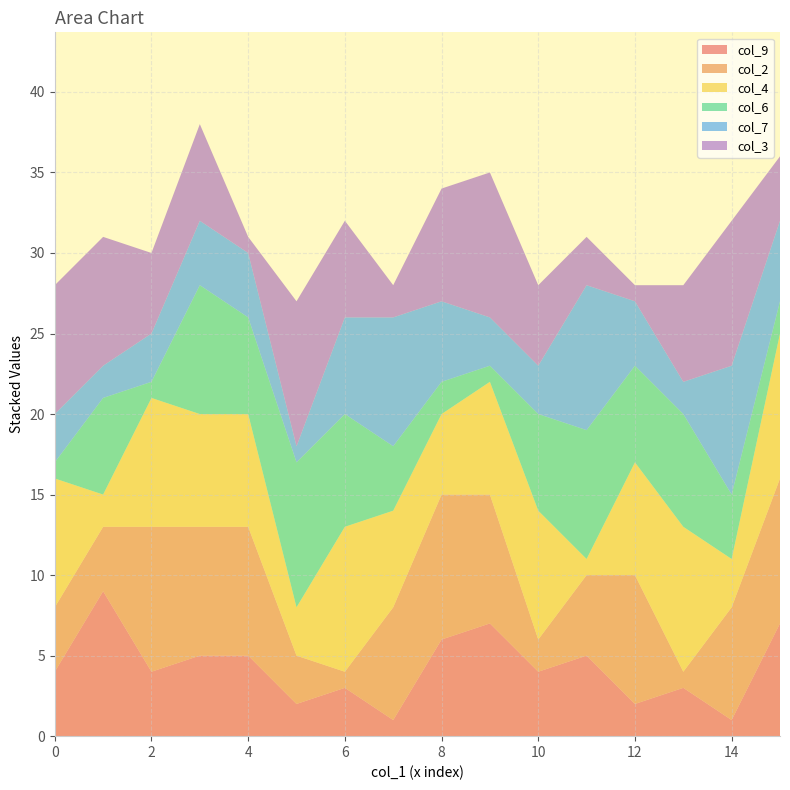

Reading right to left, extract all data points from this chart.

col_9: 7	1	3	2	5	4	7	6	1	3	2	5	5	4	9	4
col_2: 9	7	1	8	5	2	8	9	7	1	3	8	8	9	4	4
col_4: 9	3	9	7	1	8	7	5	6	9	3	7	7	8	2	8
col_6: 2	4	7	6	8	6	1	2	4	7	9	6	8	1	6	1
col_7: 5	8	2	4	9	3	3	5	8	6	1	4	4	3	2	3
col_3: 4	9	6	1	3	5	9	7	2	6	9	1	6	5	8	8